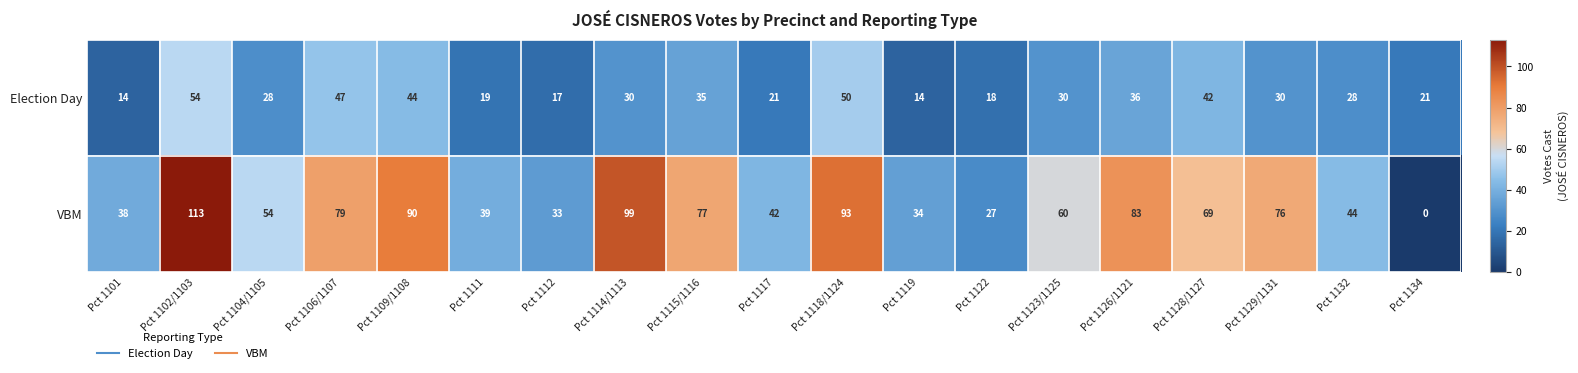

At which category is the sum across all series the highest?

Pct 1102/1103